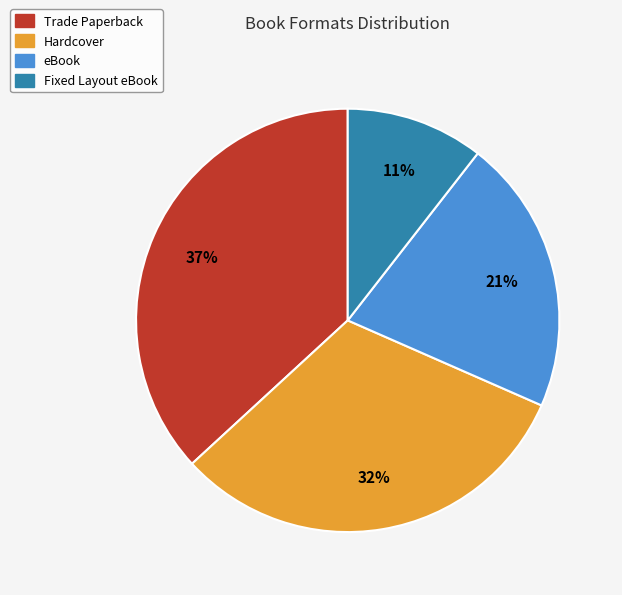

Do Fixed Layout eBook and Hardcover together represent more than half of the pie?

No